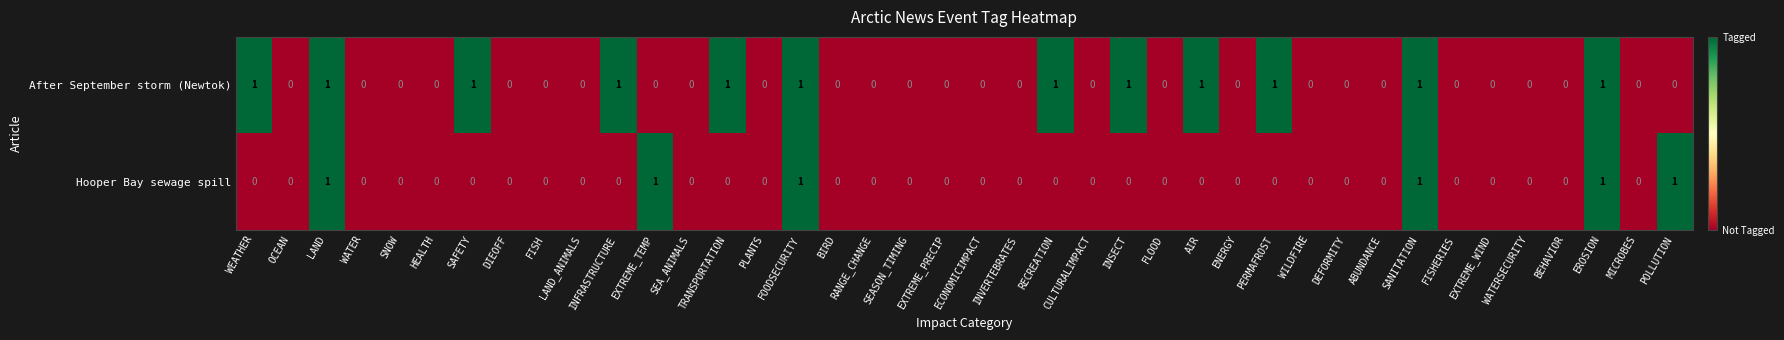

Count the After September storm (Newtok) values in the range 0 to 1.

40